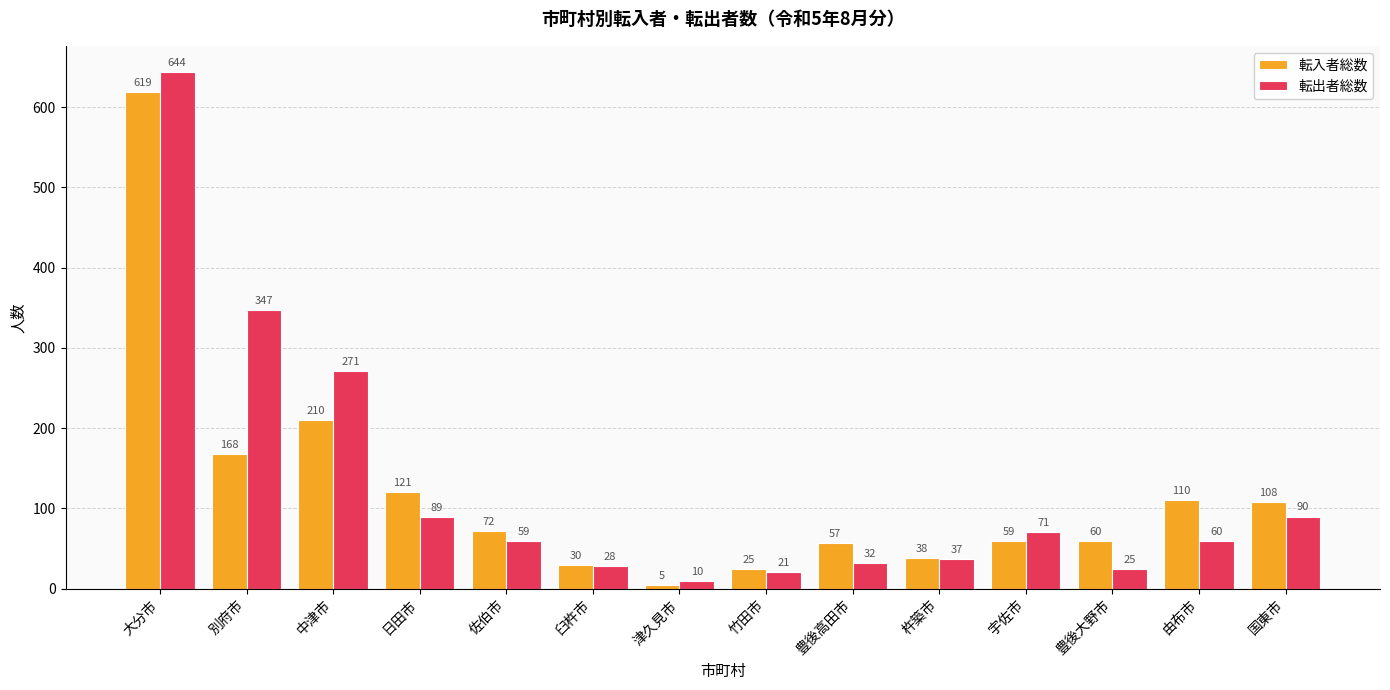

What position from the right is 豊後高田市?

6